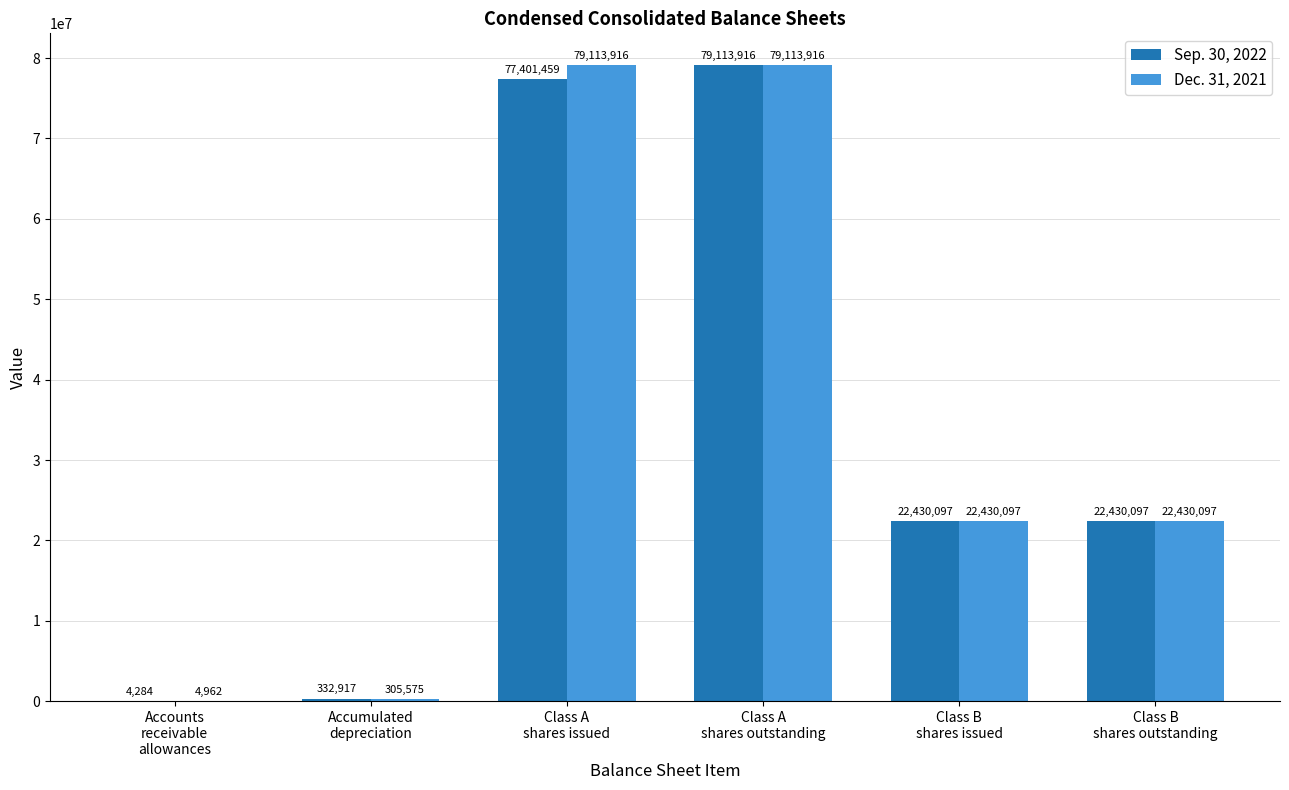

At which label does Sep. 30, 2022 first exceed 22430097?

Class A
shares issued